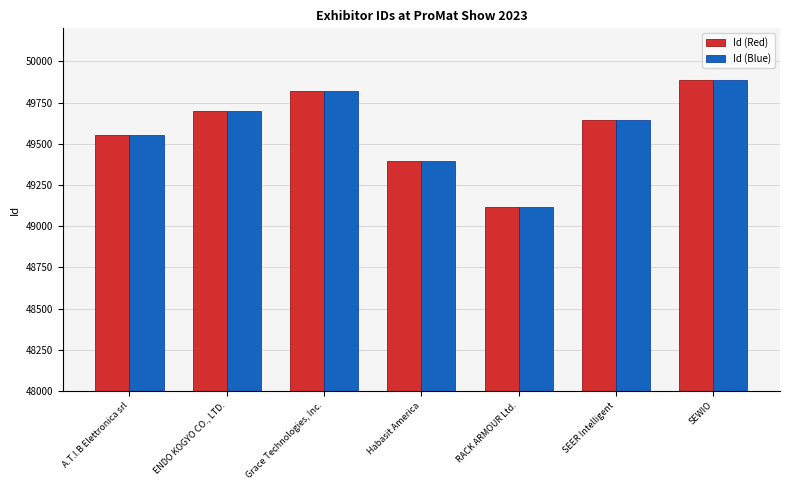

Reading left to right, transcribe all the data shown in this chart.

Id (Red): A.T.I.B Elettronica srl=49550	ENDO KOGYO CO., LTD.=49699	Grace Technologies, Inc.=49821	Habasit America=49396	RACK ARMOUR Ltd.=49115	SEER Intelligent=49643	SEWIO=49884
Id (Blue): A.T.I.B Elettronica srl=49550	ENDO KOGYO CO., LTD.=49699	Grace Technologies, Inc.=49821	Habasit America=49396	RACK ARMOUR Ltd.=49115	SEER Intelligent=49643	SEWIO=49884